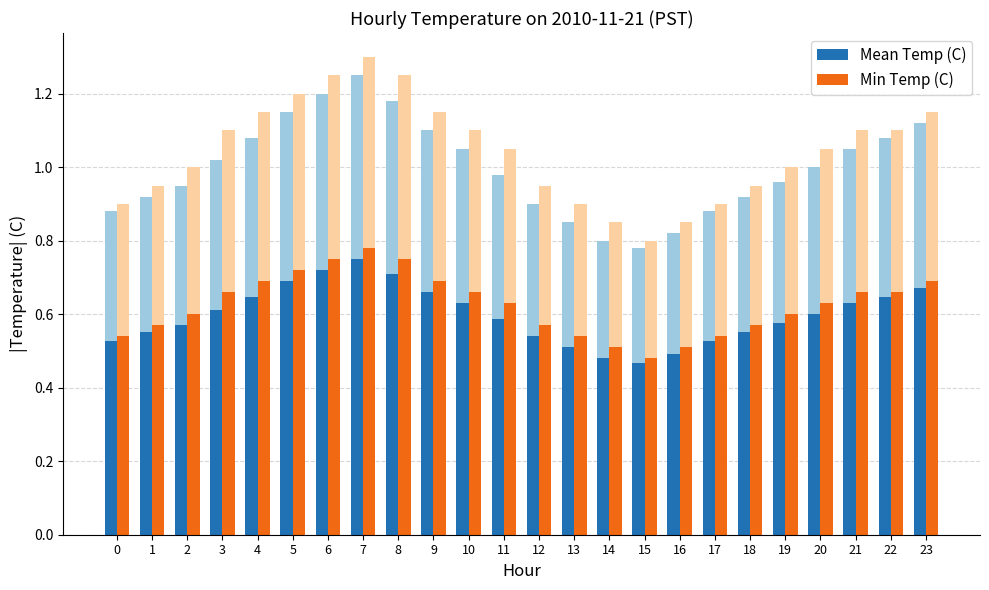

What is the lowest value of the Min Temp (C) series?

0.5